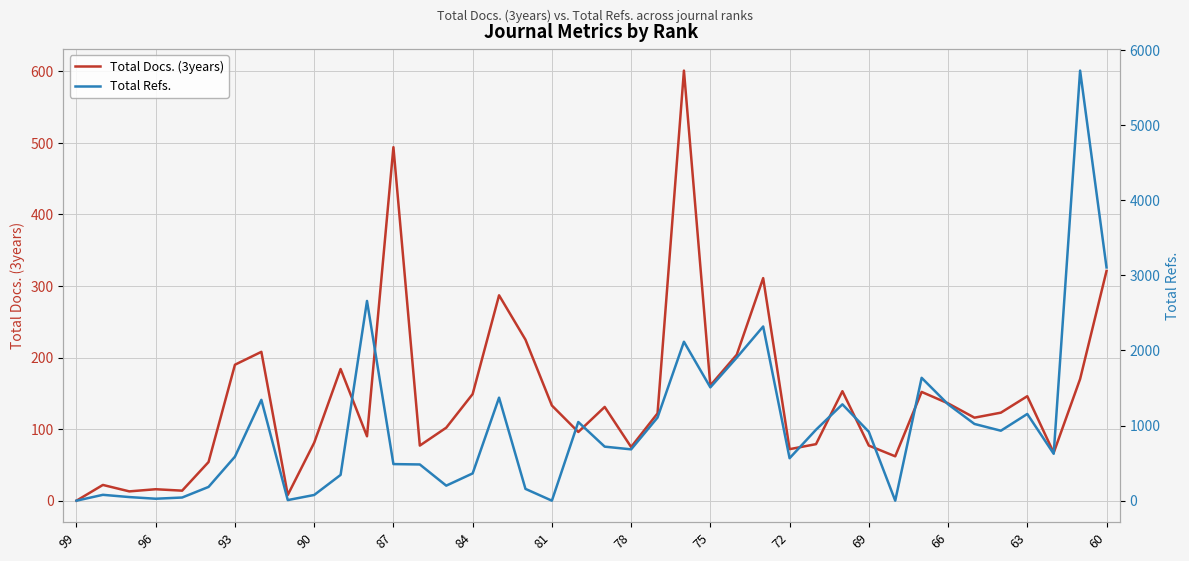

How many lines are shown in the chart?

2